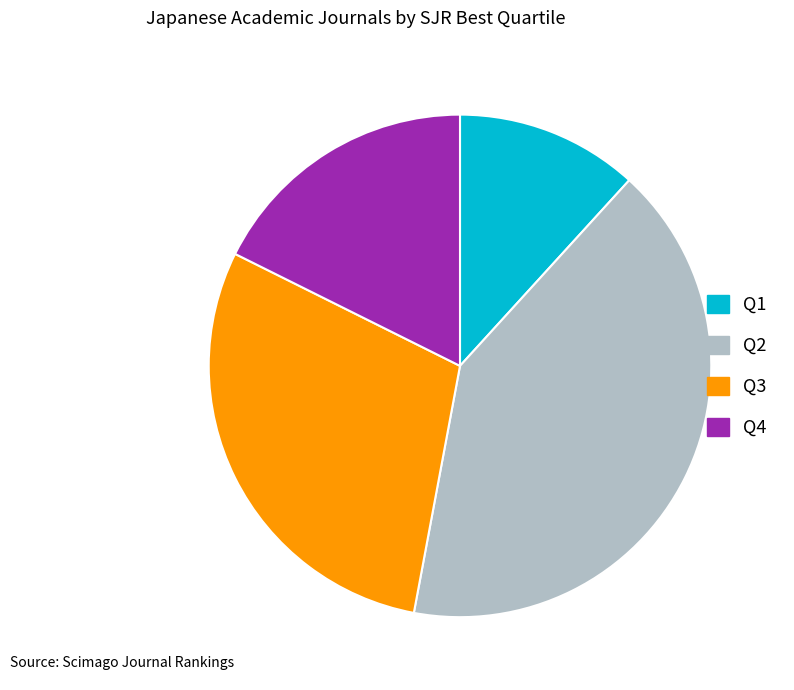

Is it true that Q4 is 29% of the pie?

False